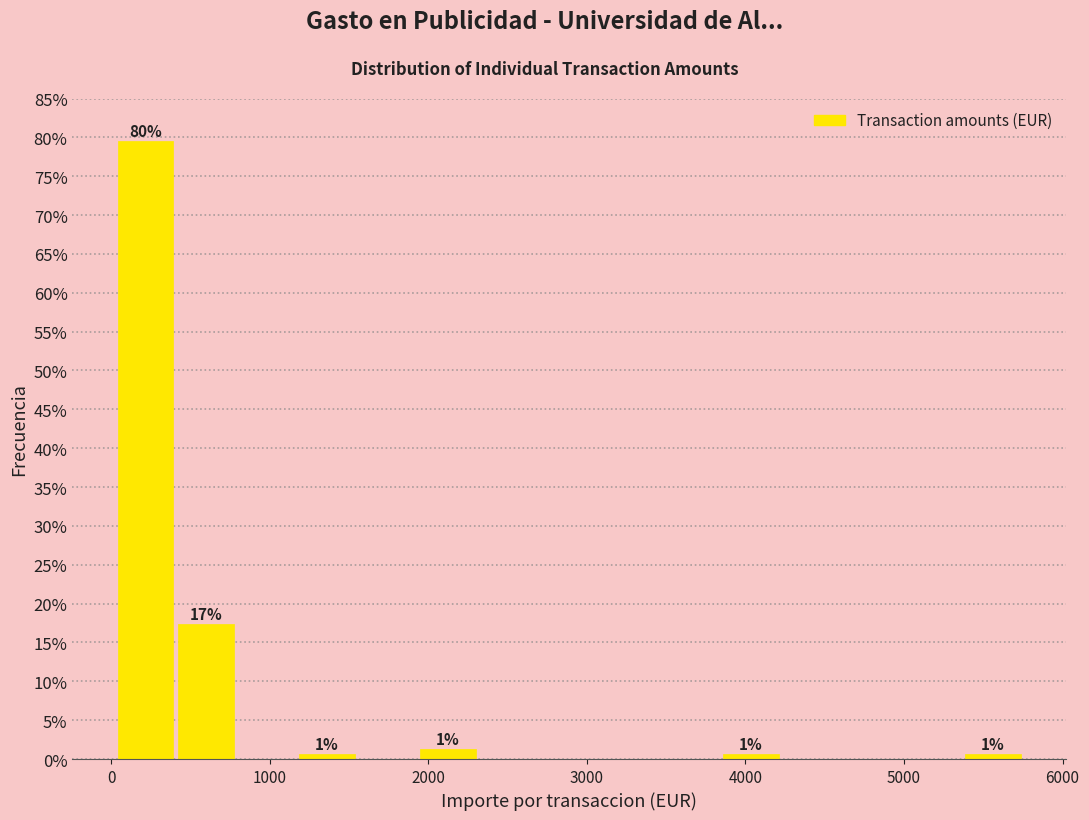

Read against the x-axis, roughly where is the centre of the tallest bar?

200